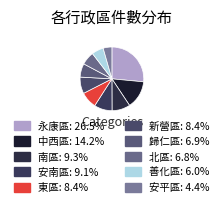

What percentage is the 安南區 slice, to the nearest percent?

9%